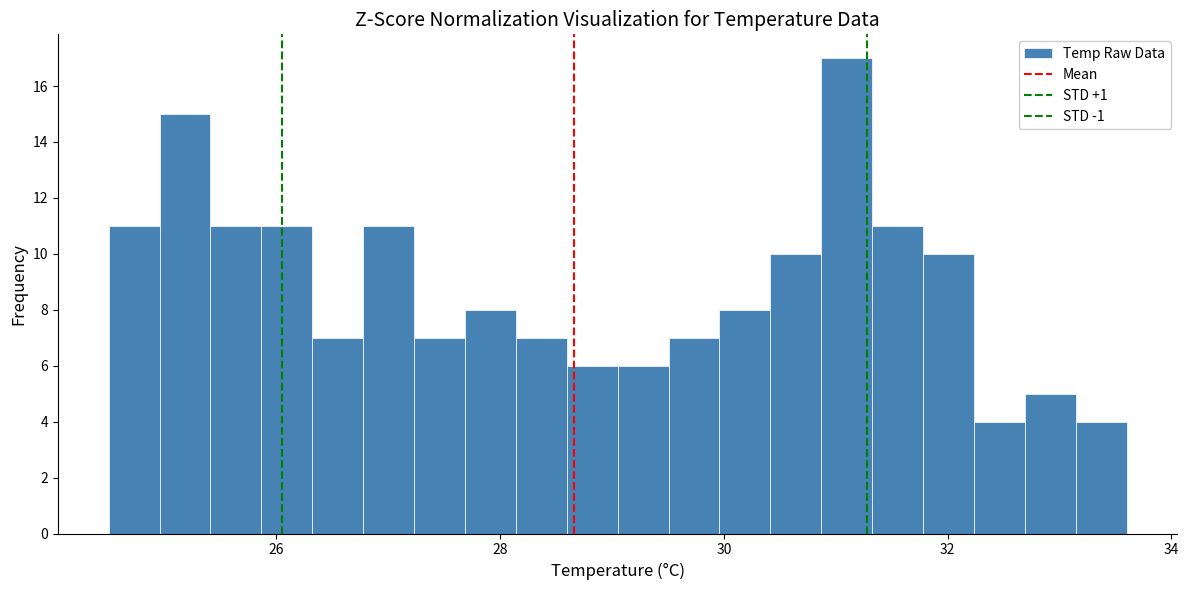

Read against the x-axis, roughly where is the centre of the tallest bar?

31.0